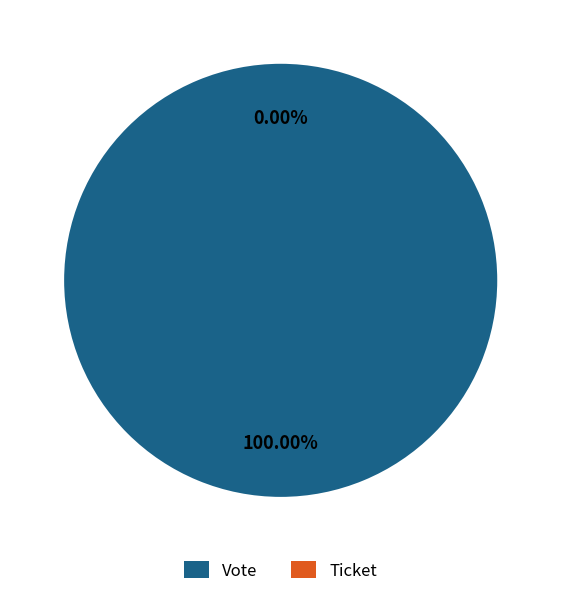

Which category has the smallest portion of the pie?

Ticket